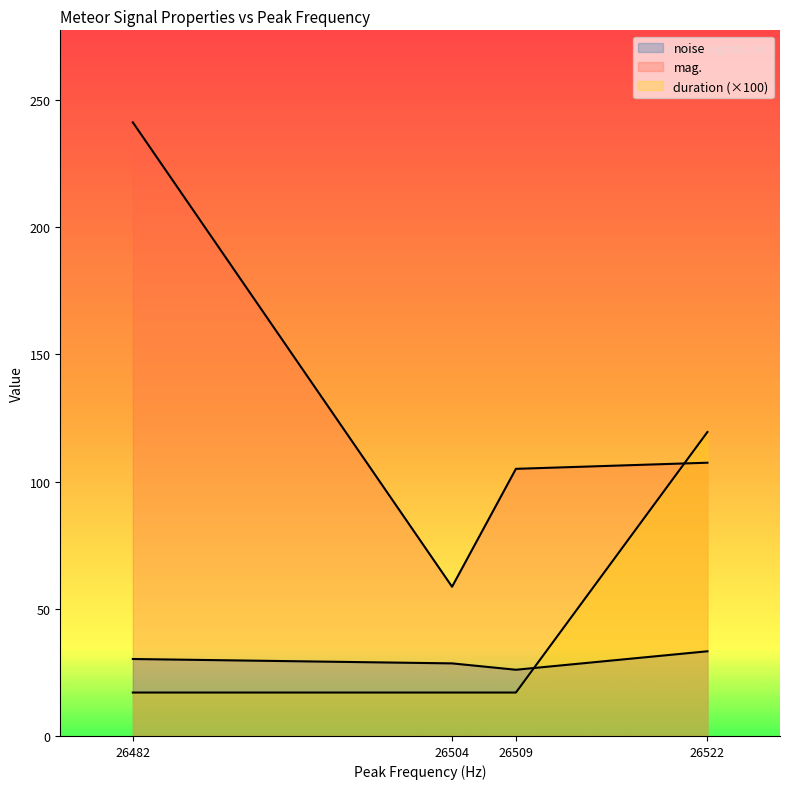

Which has a higher value, 26509 or 26522?

26522